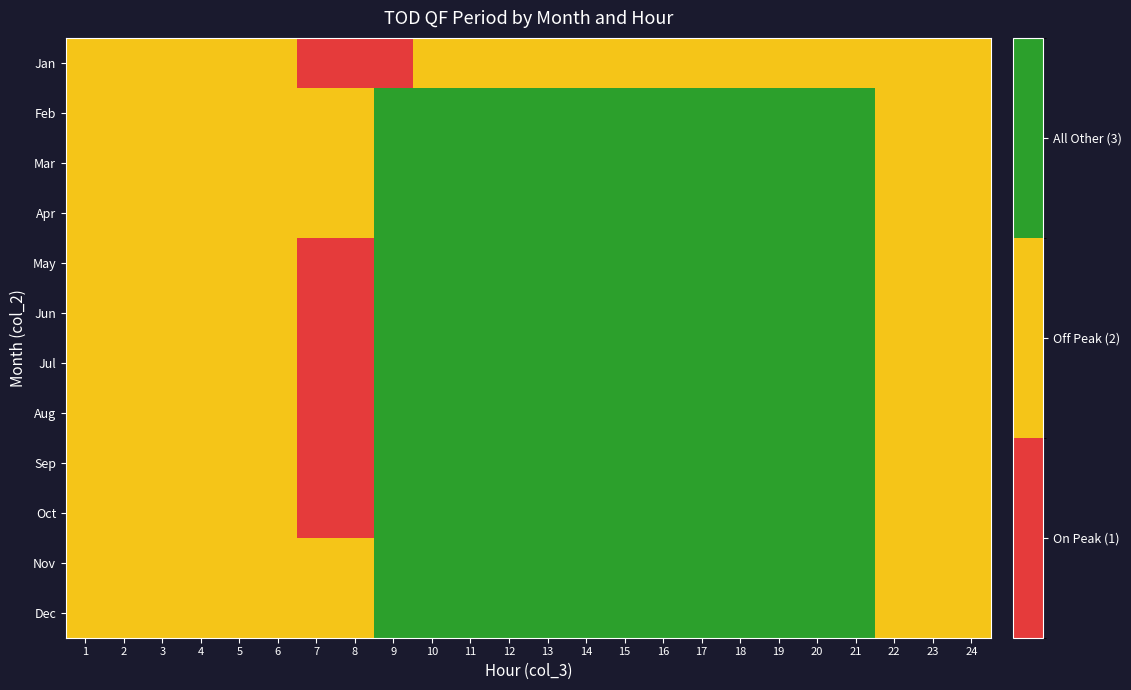

At 10, list the series in order from smallest to largest.

Jan, Feb, Mar, Apr, May, Jun, Jul, Aug, Sep, Oct, Nov, Dec